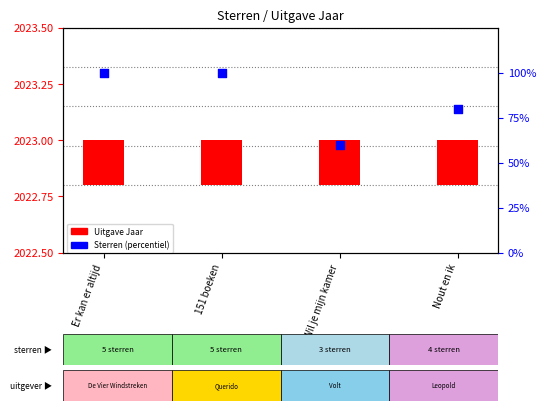

Is the value of Uitgave Jaar at Wil je mijn kamer greater than the value of Sterren (percentiel) at 151 boeken?

No